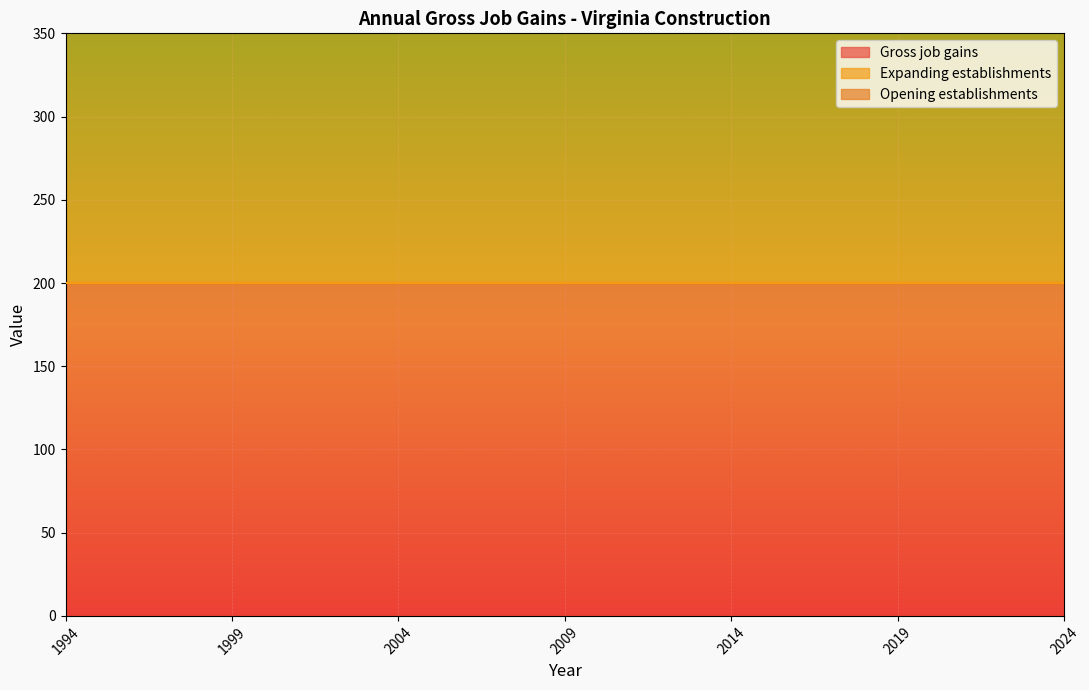

Reading left to right, list all the values displayed in this chart.

Gross job gains: 1994=200	1995=200	1996=200	1997=200	1998=200	1999=200	2000=200	2001=200	2002=200	2003=200	2004=200	2005=200	2006=200	2007=200	2008=200	2009=200	2010=200	2011=200	2012=200	2013=200	2014=200	2015=200	2016=200	2017=200	2018=200	2019=200	2020=200	2021=200	2022=200	2023=200	2024=200
Expanding establishments: 1994=0	1995=0	1996=0	1997=0	1998=0	1999=0	2000=0	2001=0	2002=0	2003=0	2004=0	2005=0	2006=0	2007=0	2008=0	2009=0	2010=0	2011=0	2012=0	2013=0	2014=0	2015=0	2016=0	2017=0	2018=0	2019=0	2020=0	2021=0	2022=0	2023=0	2024=0
Opening establishments: 1994=200	1995=200	1996=200	1997=200	1998=200	1999=200	2000=200	2001=200	2002=200	2003=200	2004=200	2005=200	2006=200	2007=200	2008=200	2009=200	2010=200	2011=200	2012=200	2013=200	2014=200	2015=200	2016=200	2017=200	2018=200	2019=200	2020=200	2021=200	2022=200	2023=200	2024=200